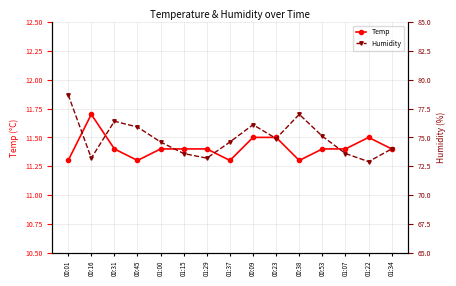

Does the chart have visible grid lines?

Yes